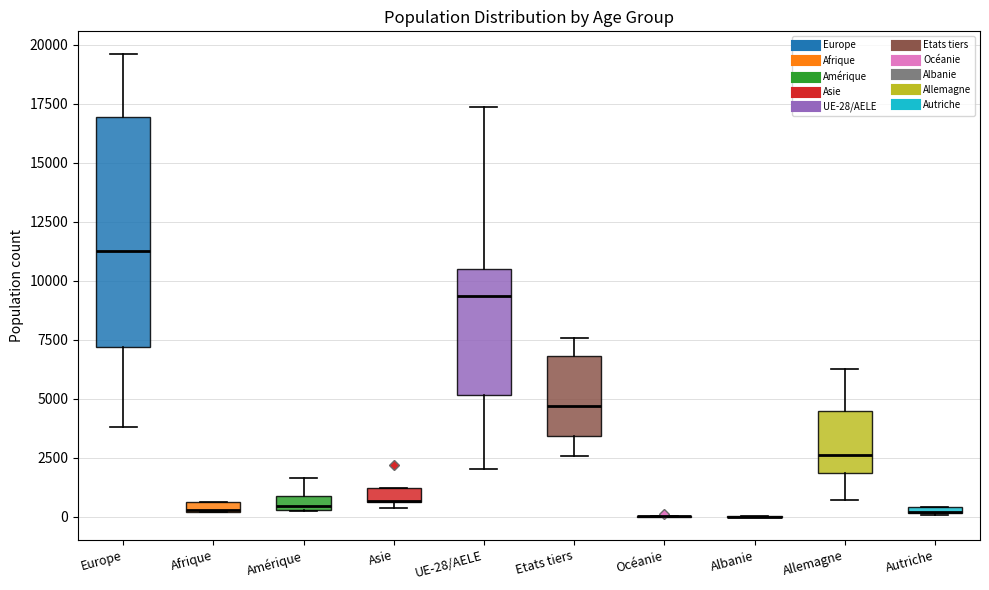

Which box is the tallest, from its lower edge to its upper edge?

Europe